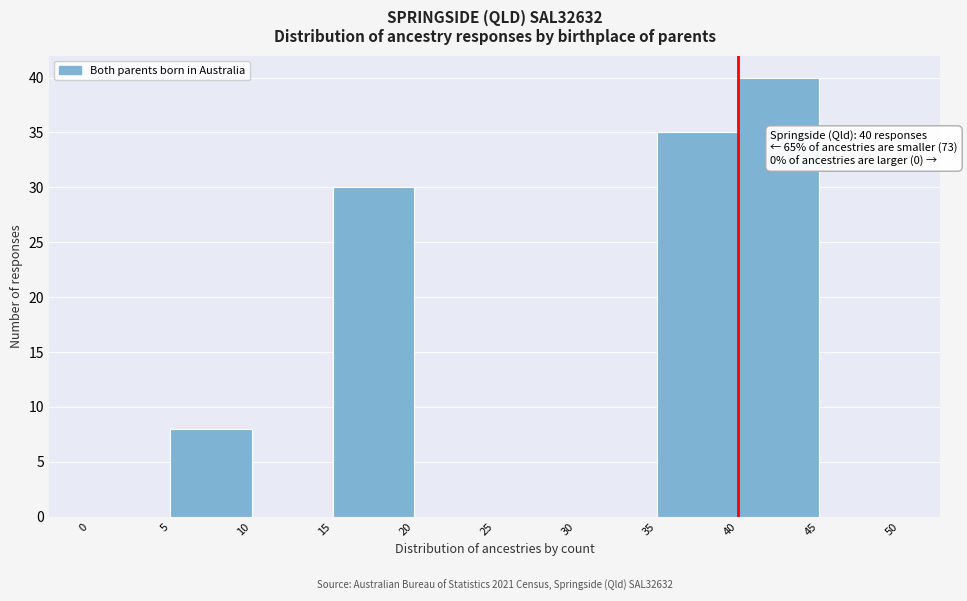

Which range on the x-axis has the tallest bar?

40 to 45